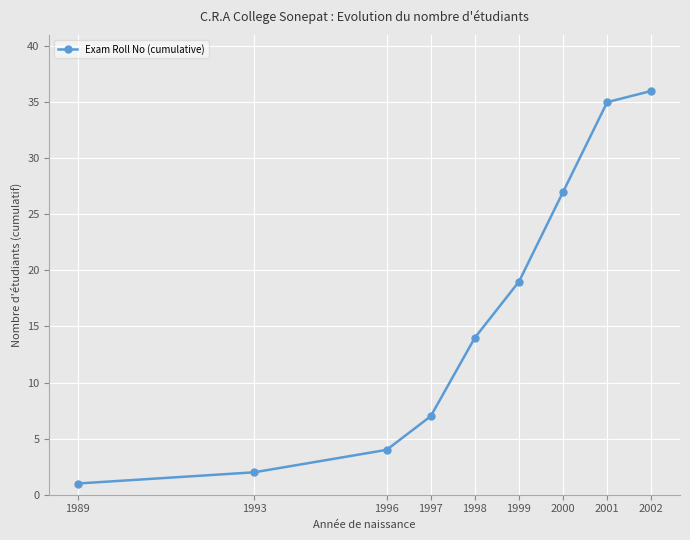

True or false: the data shows 1 at 1989.

True